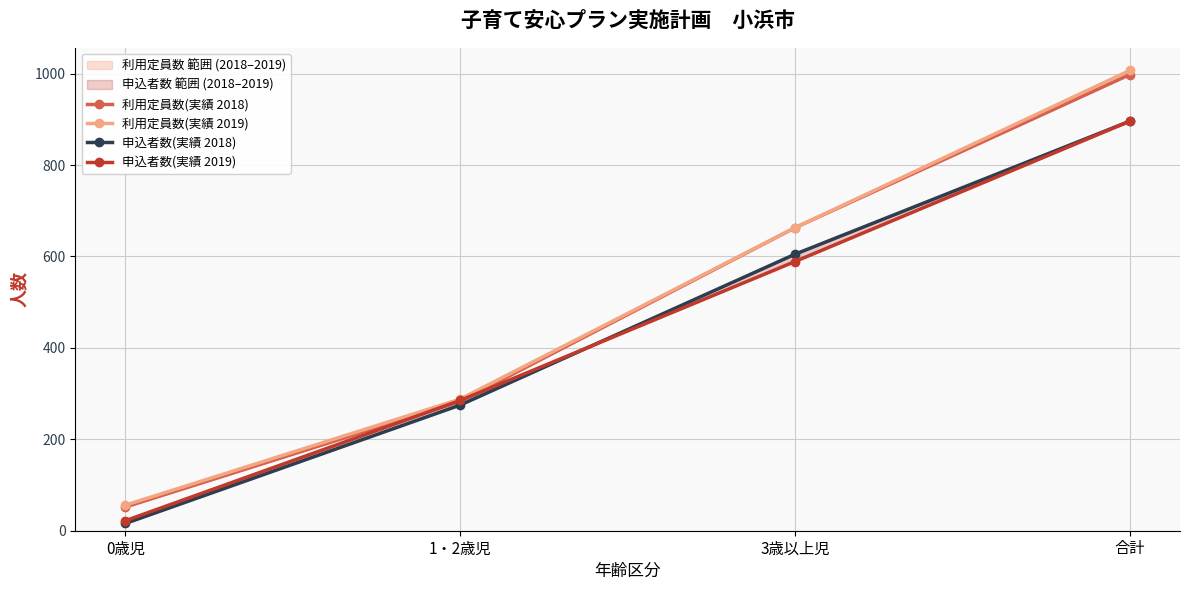

What are all the series names shown in the legend?

利用定員数(実績 2018), 利用定員数(実績 2019), 申込者数(実績 2018), 申込者数(実績 2019)